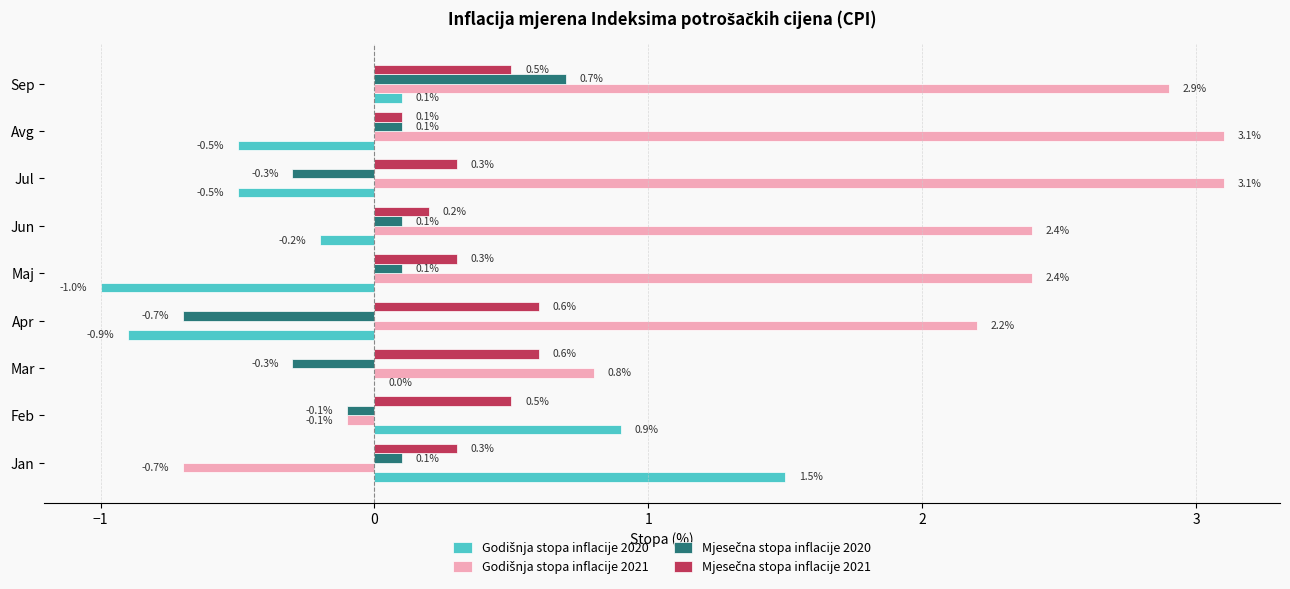

At which category is the sum across all series the highest?

Sep